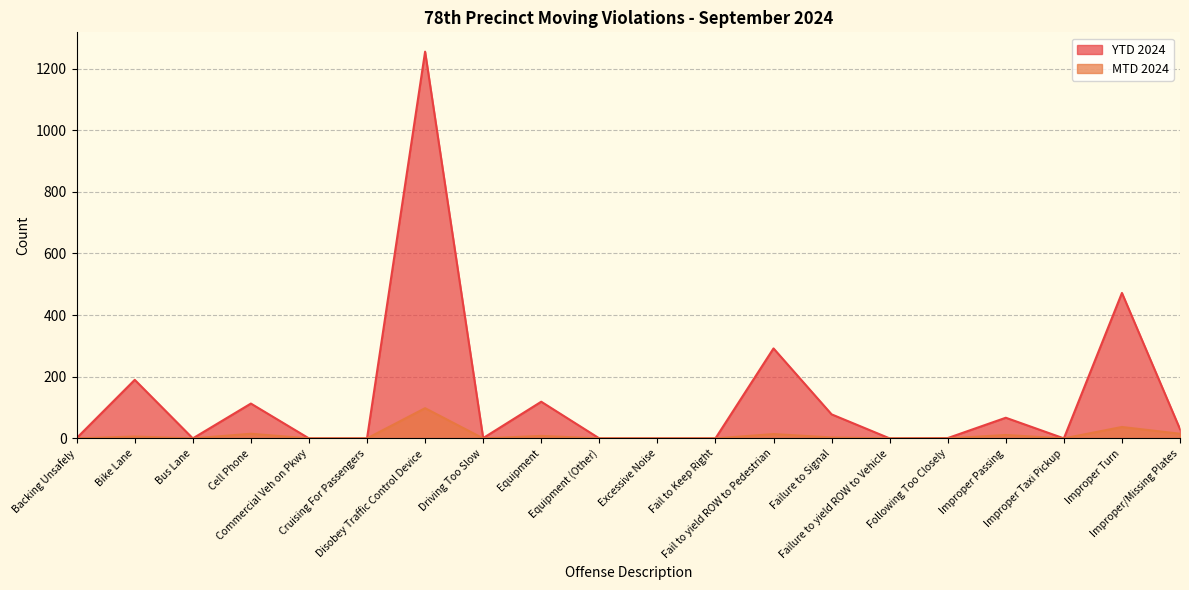

The MTD 2024 series shows 0 at Bus Lane. True or false?

True